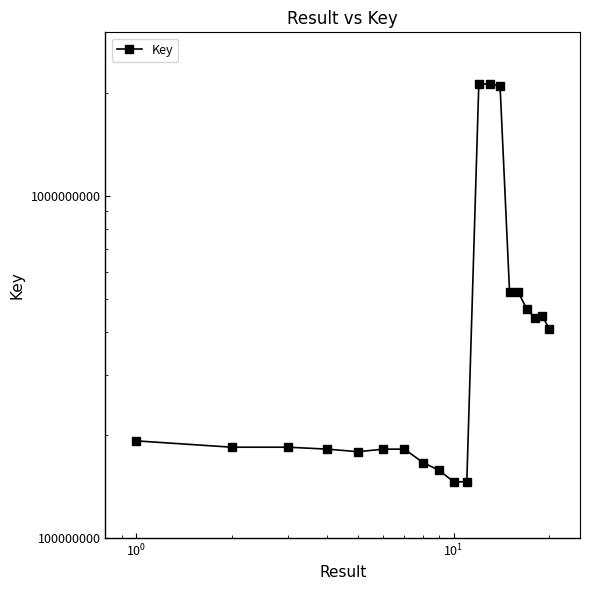

What is the sum of all values?

11034937569